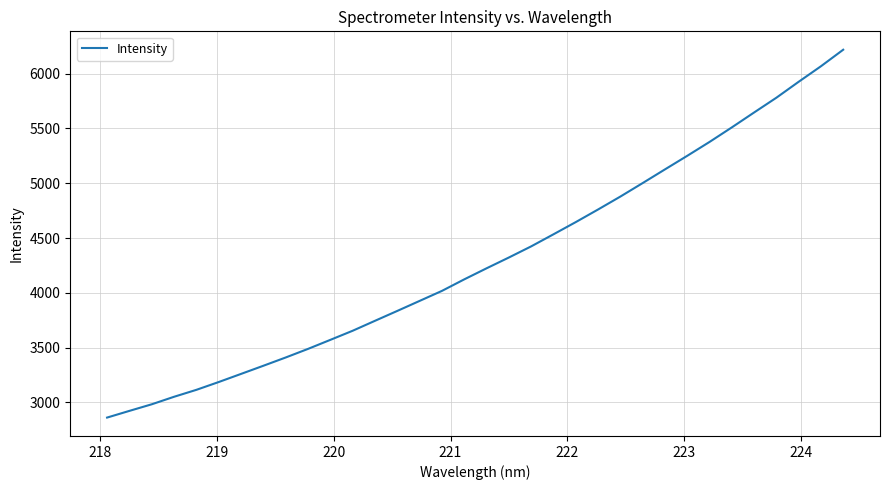

What is the smallest value displayed?

2862.1